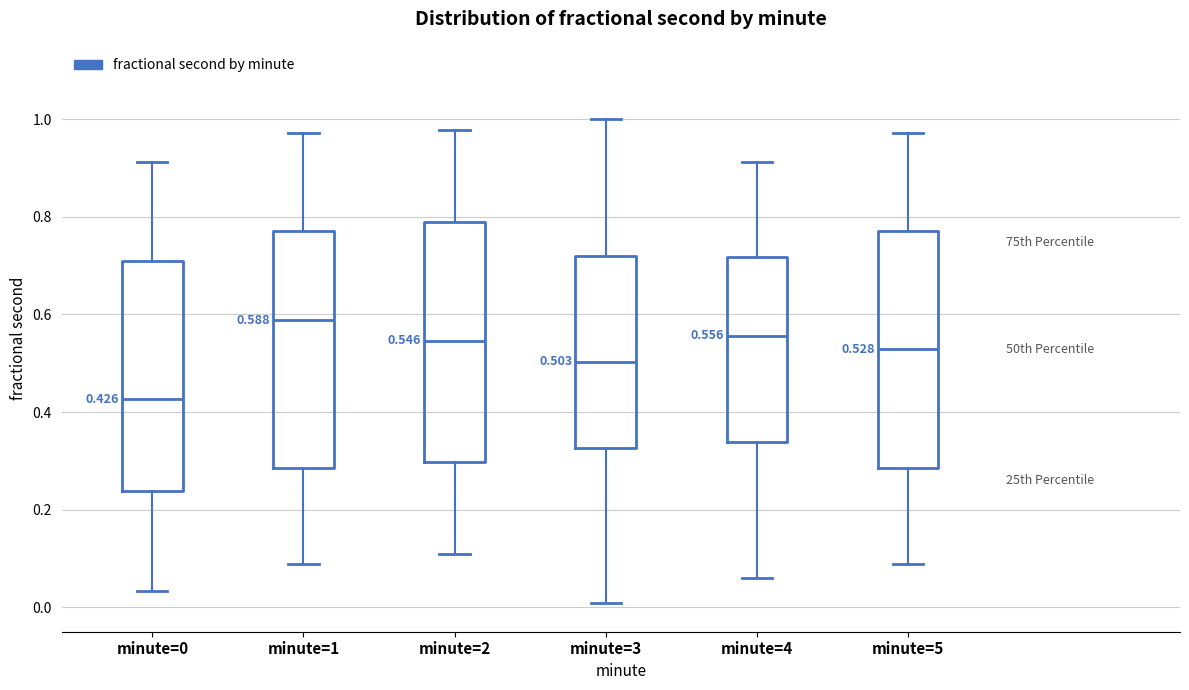

Which box's median line is the highest?

minute=1